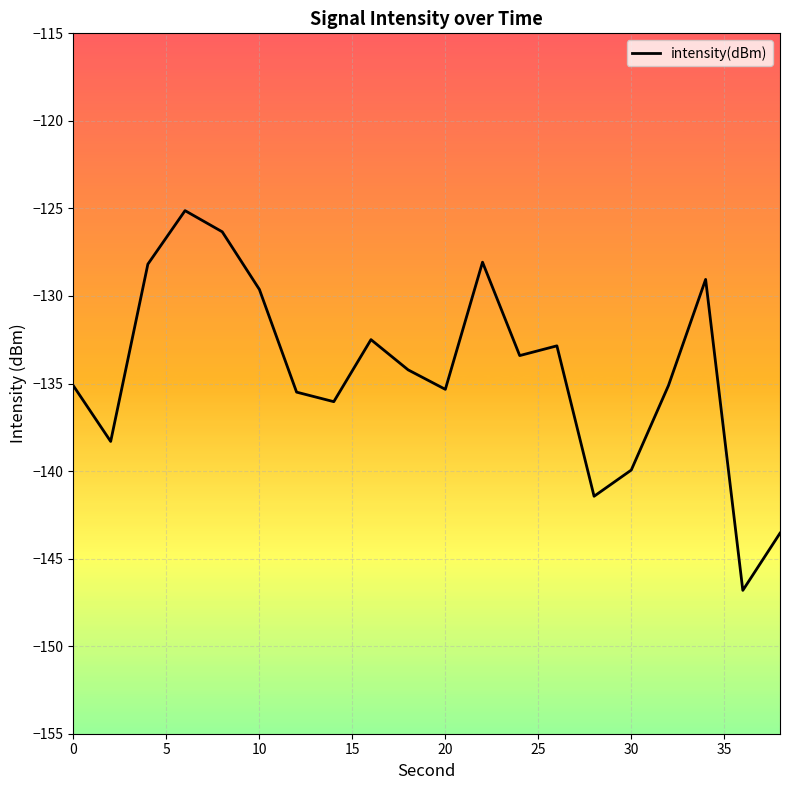

True or false: the data shows -91.9 at 13.

False